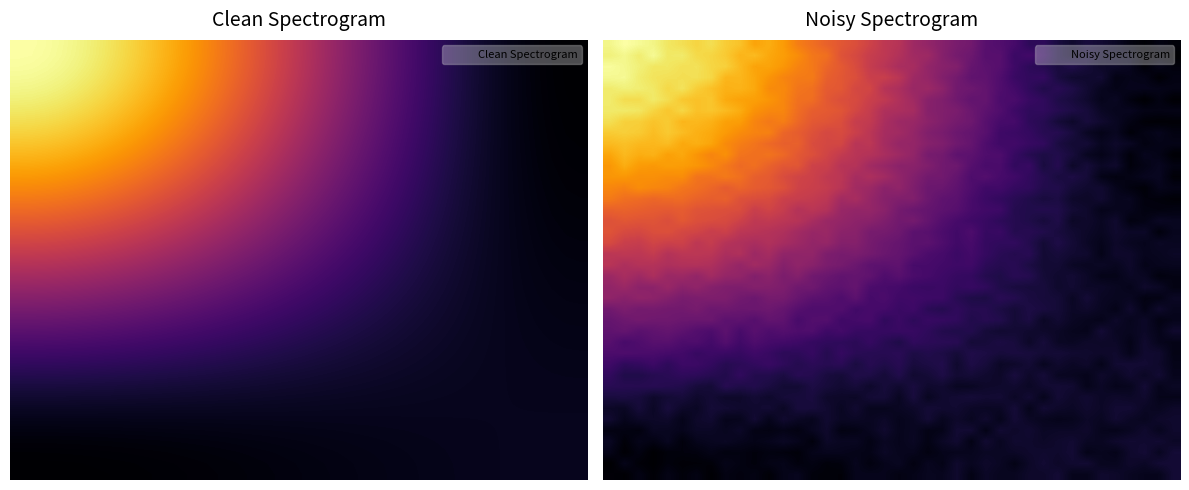

What is the average value of the 20 series?

26.2